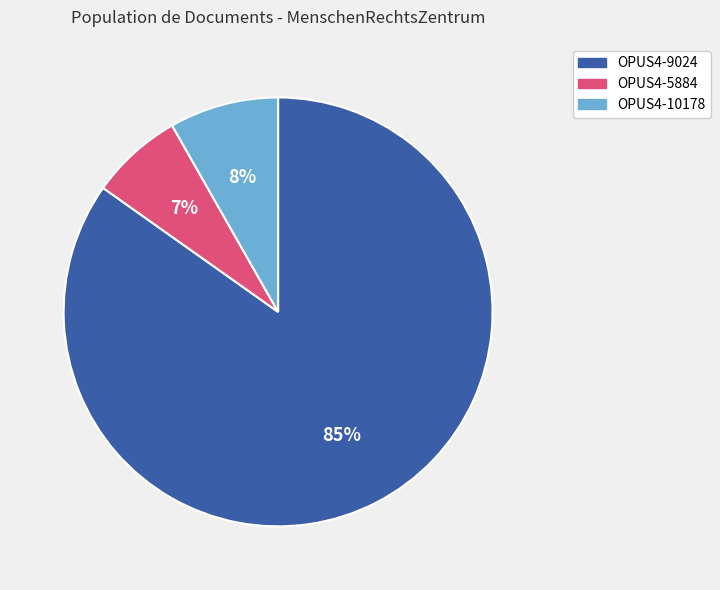

To the nearest percent, what portion does OPUS4-5884 represent?

7%